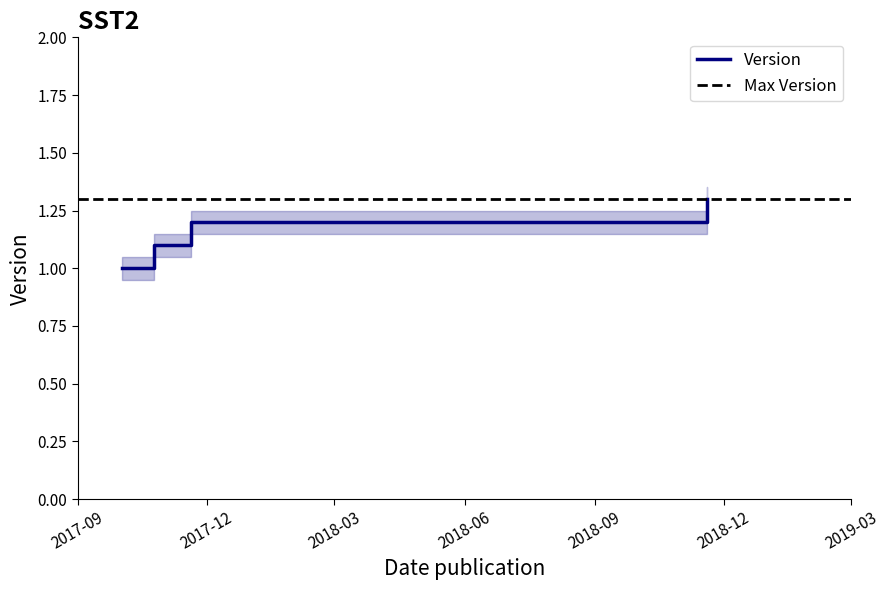

What is the smallest value displayed?

1.0